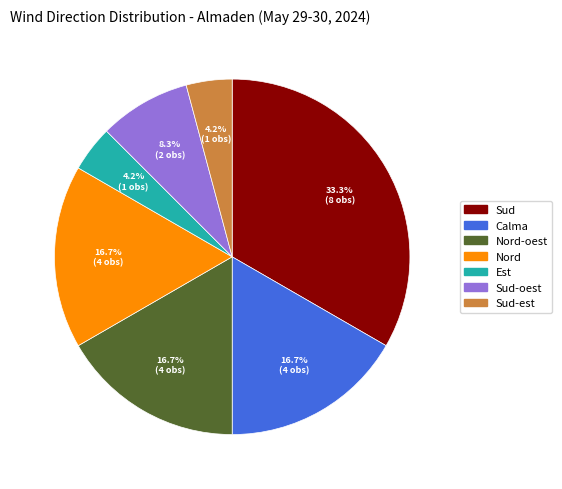

Count the number of slices in the pie.

7